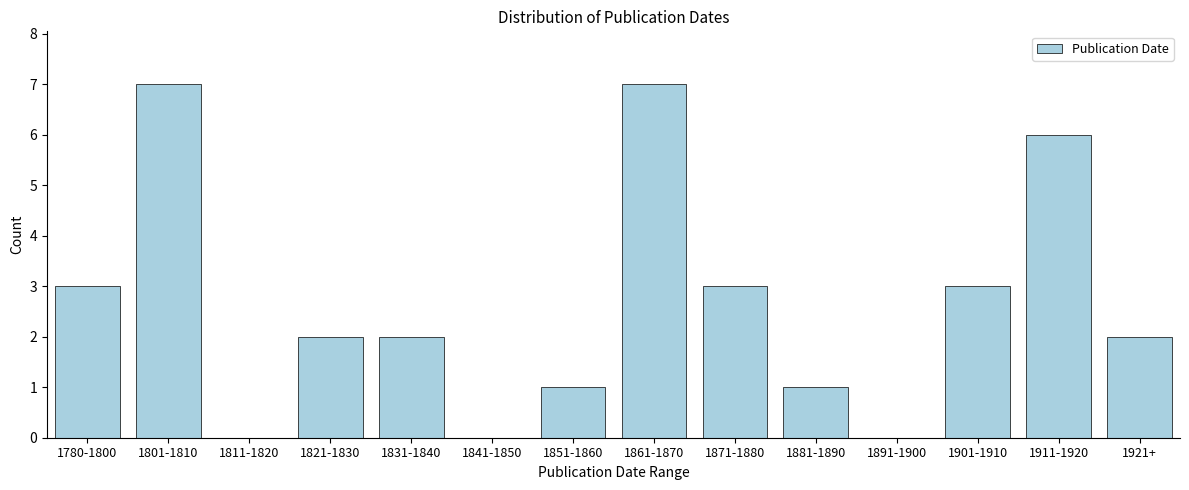

Reading left to right, transcribe all the data shown in this chart.

1780-1800=3	1801-1810=7	1811-1820=0	1821-1830=2	1831-1840=2	1841-1850=0	1851-1860=1	1861-1870=7	1871-1880=3	1881-1890=1	1891-1900=0	1901-1910=3	1911-1920=6	1921+=2